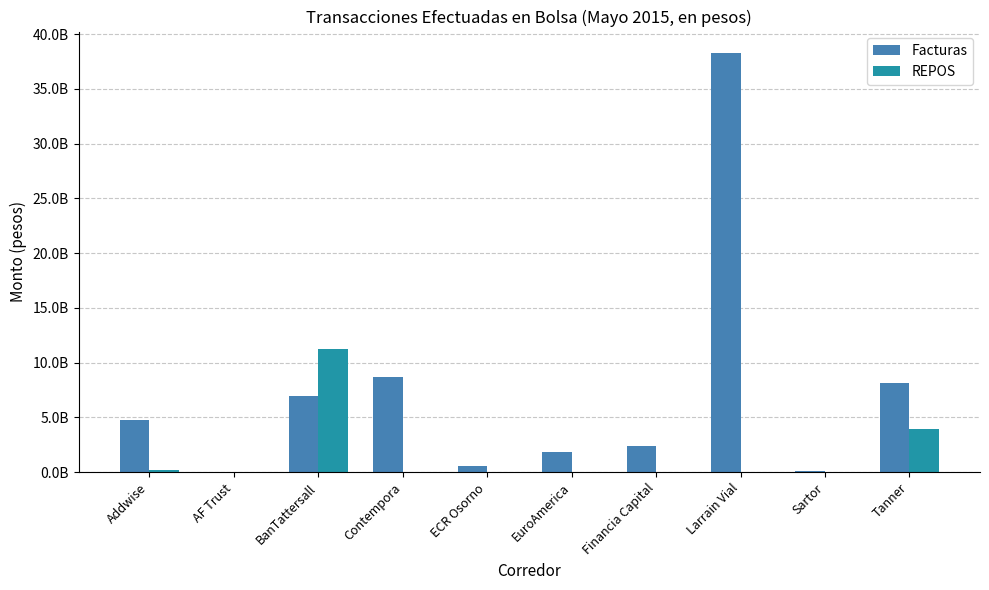

Reading right to left, transcribe all the data shown in this chart.

Facturas: Tanner=8146067253	Sartor=120183662	Larrain Vial=38308649271	Financia Capital=2383285735	EuroAmerica=1870139290	ECR Osorno=581235750	Contempora=8673294714	BanTattersall=6960005302	AF Trust=40369325	Addwise=4774004846
REPOS: Tanner=3926635000	Sartor=0	Larrain Vial=0	Financia Capital=0	EuroAmerica=0	ECR Osorno=0	Contempora=0	BanTattersall=11205860000	AF Trust=0	Addwise=244865000